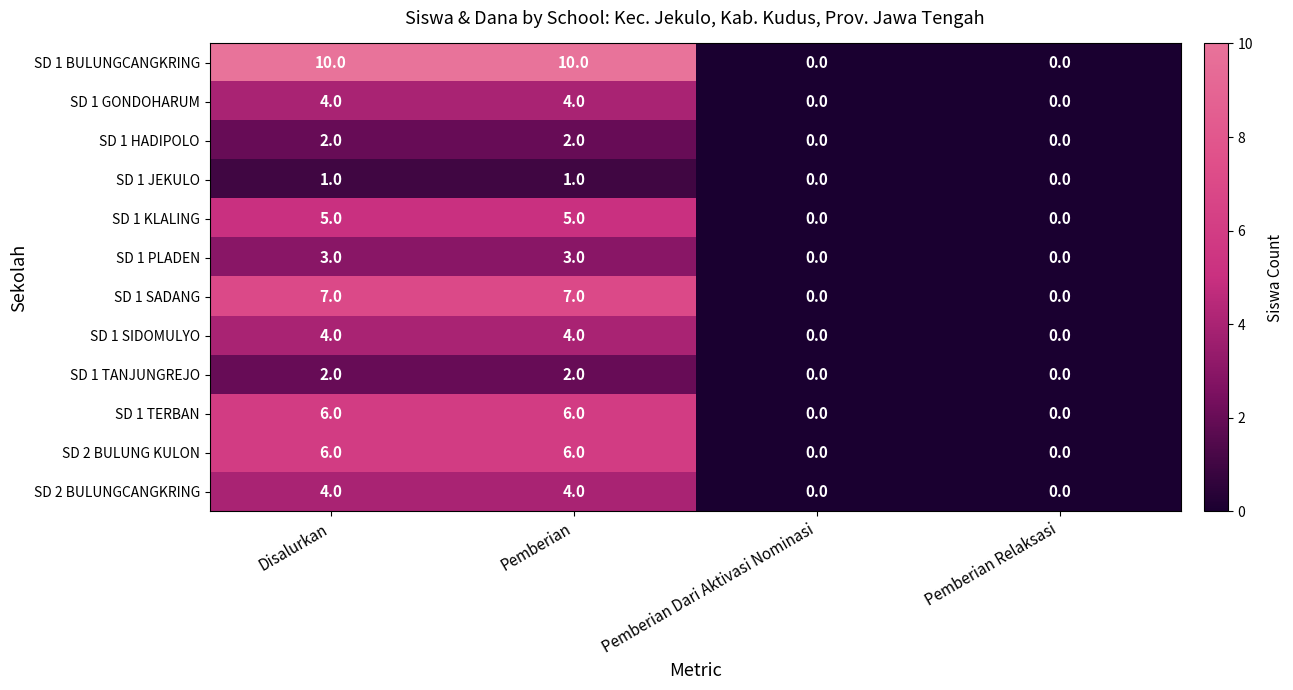

What is the difference between the maximum and minimum values in the SD 1 KLALING series?

5